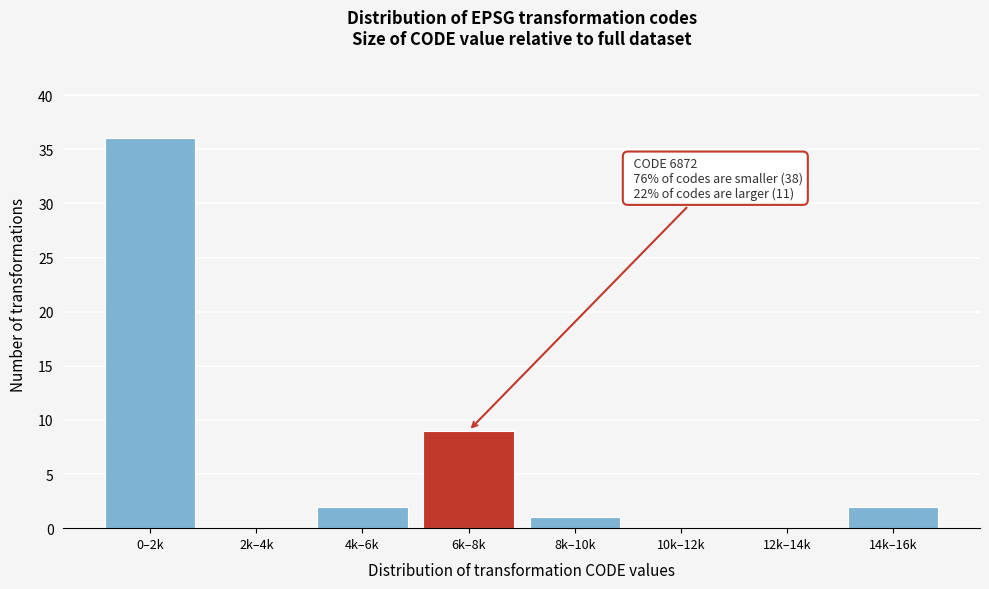

Reading left to right, what are all the values shown in this chart?

0–2k=36	2k–4k=0	4k–6k=2	6k–8k=9	8k–10k=1	10k–12k=0	12k–14k=0	14k–16k=2